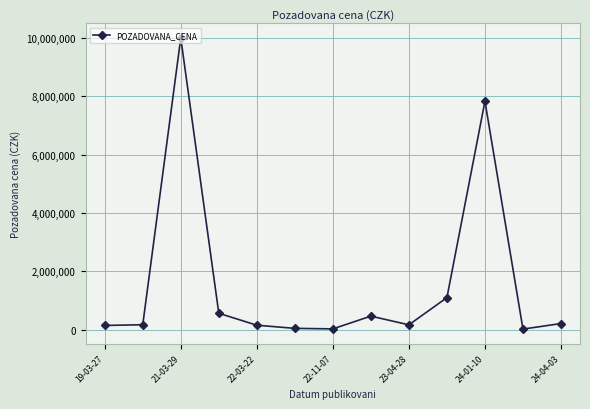

What is the difference between the second highest and minimum values?

7812700.0